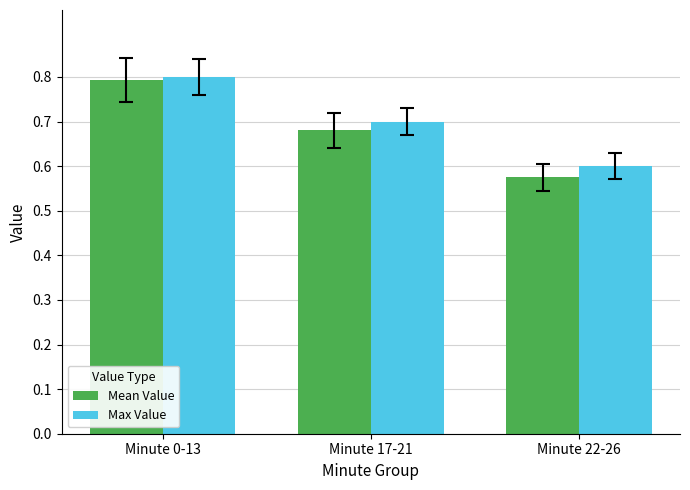

Which label corresponds to the smallest value in the chart?

Minute 22-26